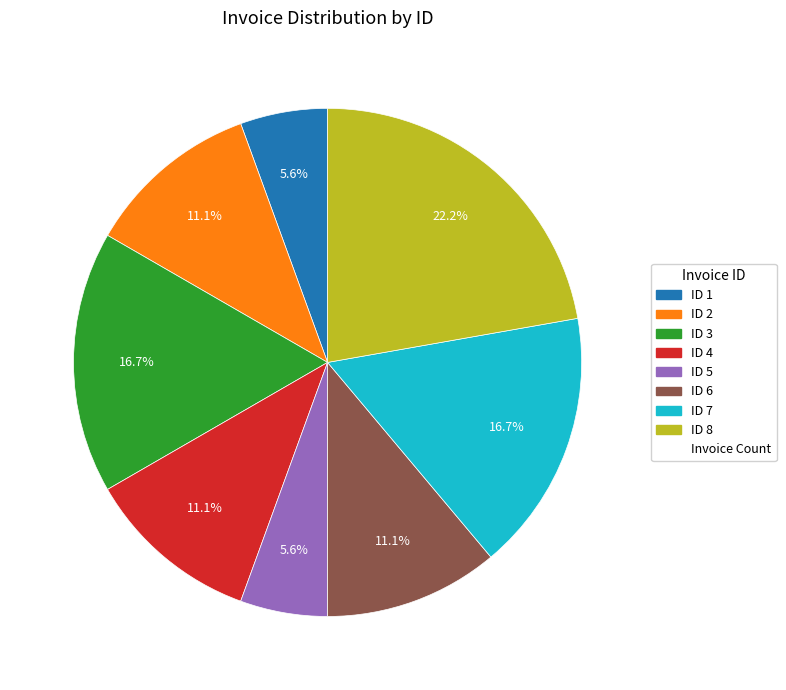

Does any single category account for the majority?

No